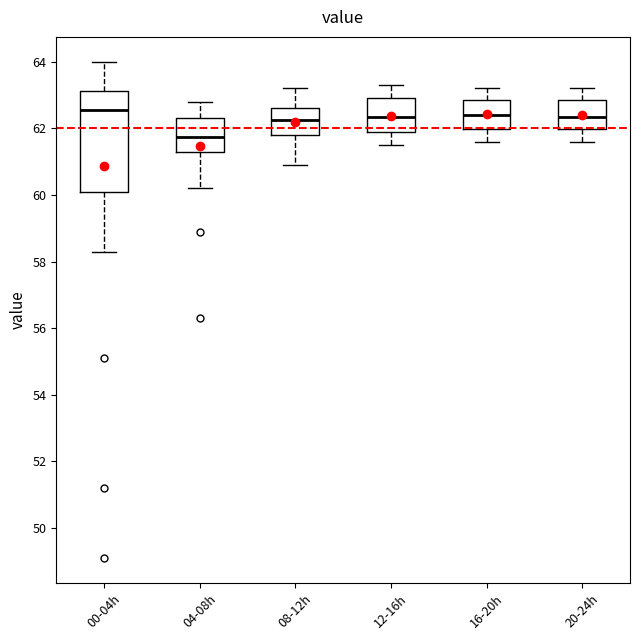

Which box is the tallest, from its lower edge to its upper edge?

00-04h